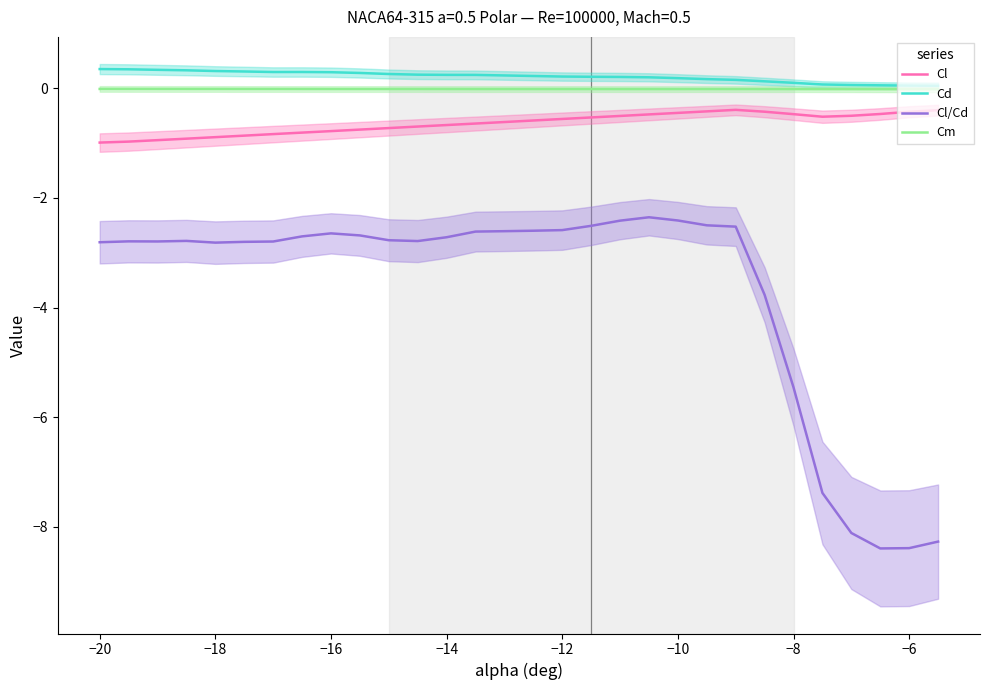

Where is Cl/Cd nearest to the value -5?

−8